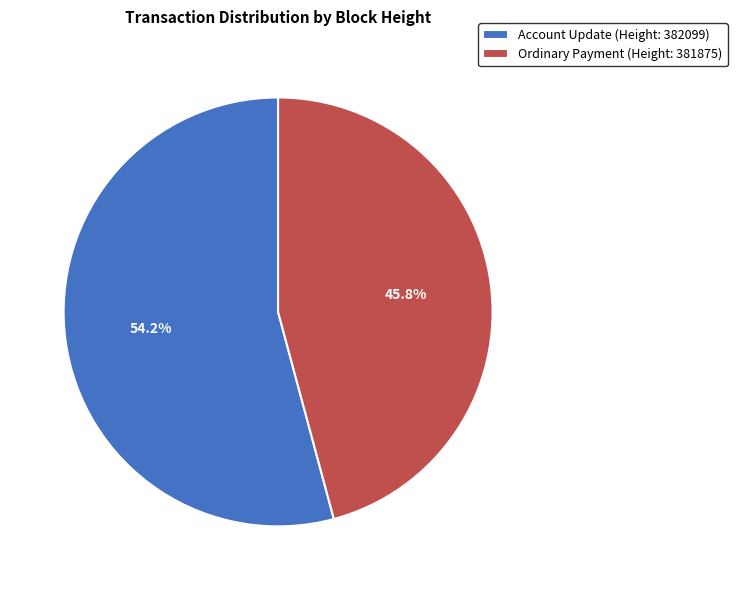

Is there any slice that represents more than half of the pie?

Yes